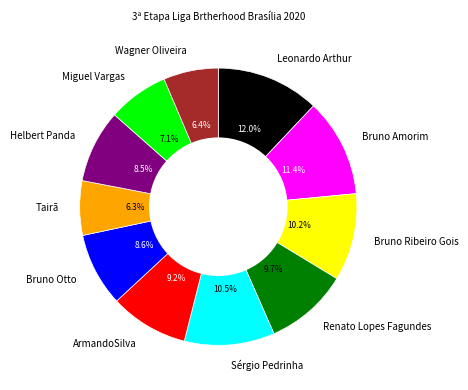

What percentage is the Miguel Vargas slice, to the nearest percent?

7%